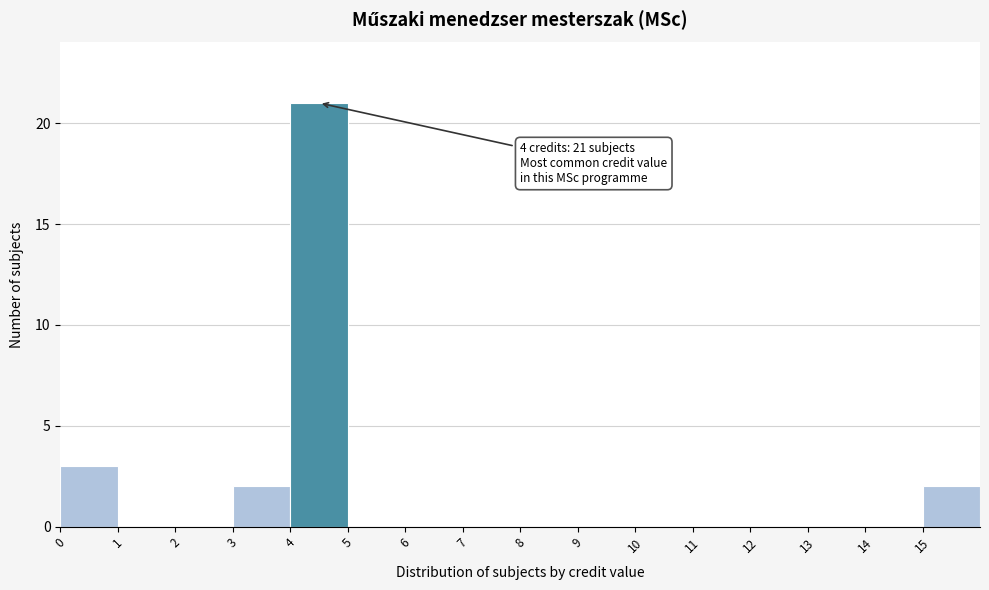

Over which range of the x-axis is the bar tallest?

4 to 5